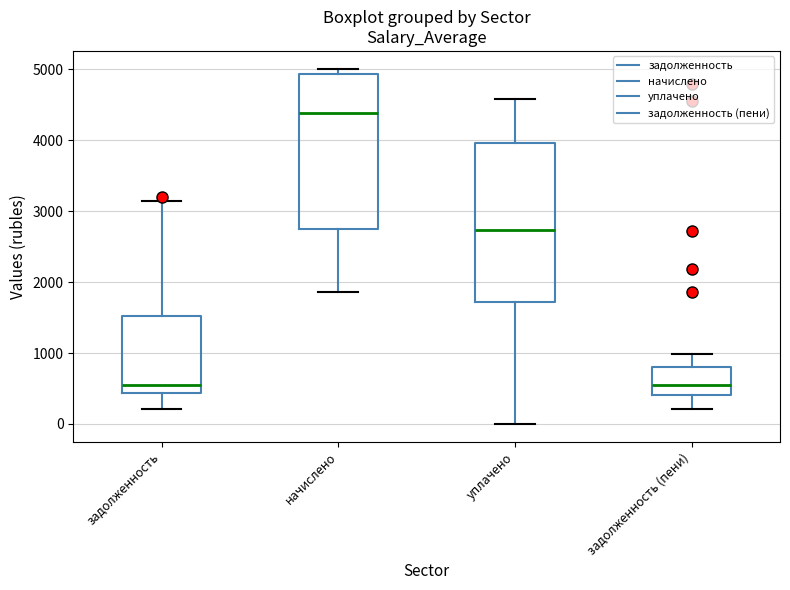

Reading left to right, read every box against the y-axis: the position of its median line, the range the box covers, and the ends of its whiskers. The values are not printed on the chart, so give them approximately, as read against the axis.

задолженность: median 500, box 400 to 1500, whiskers 200 to 3100
начислено: median 4400, box 2700 to 4900, whiskers 1900 to 5000
уплачено: median 2700, box 1700 to 4000, whiskers 0 to 4600
задолженность (пени): median 500, box 400 to 800, whiskers 200 to 1000